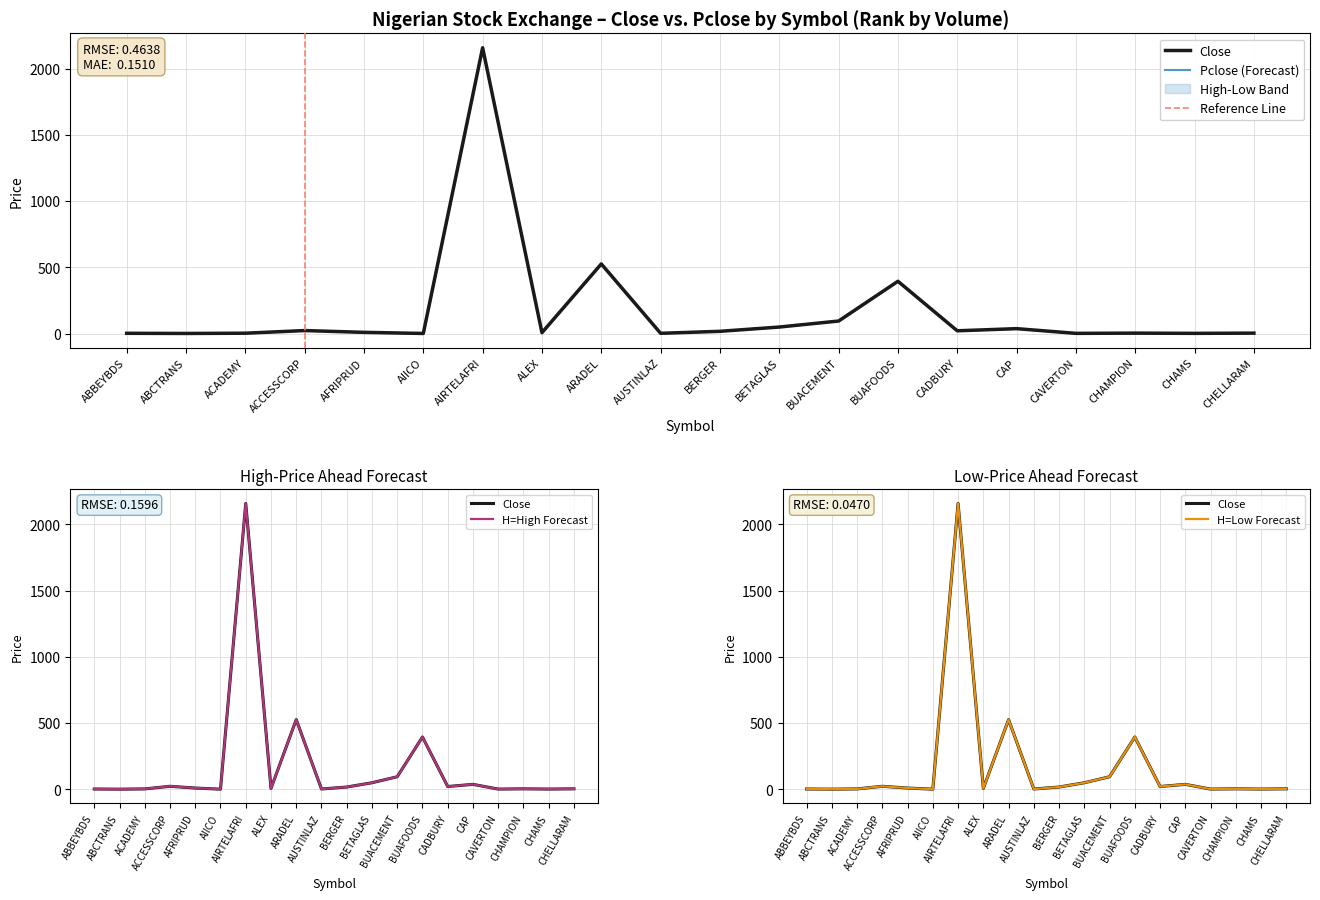

At which category is the sum across all series the highest?

AIRTELAFRI